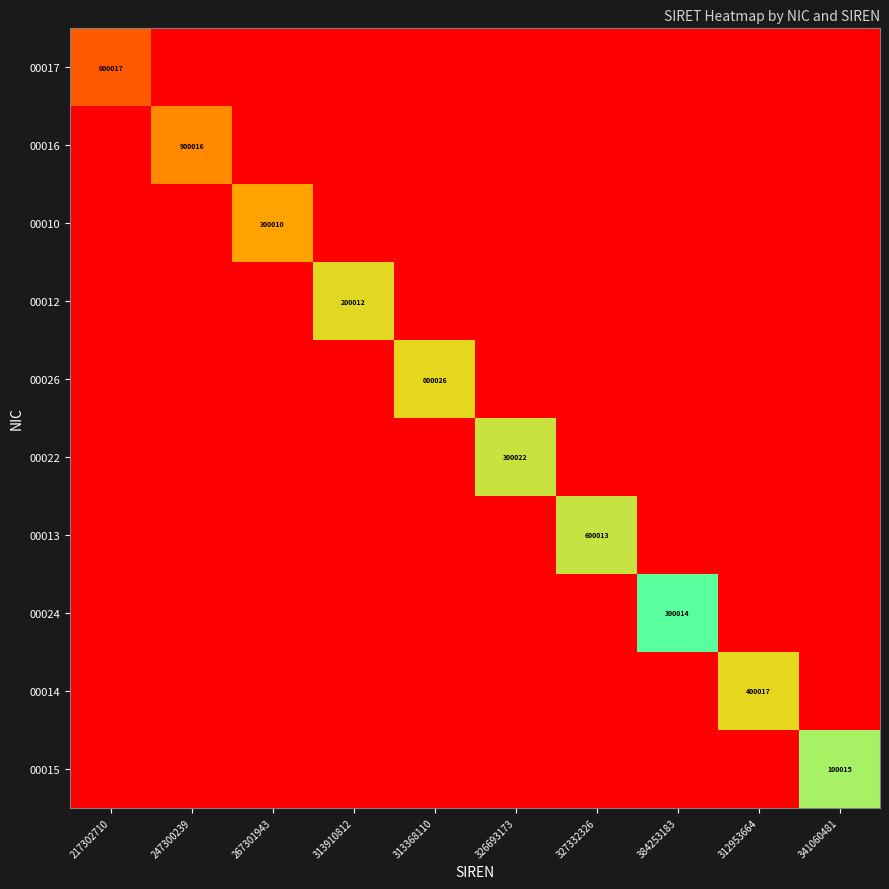

True or false: 00024 has a value of 0.0 at 247300239.

True